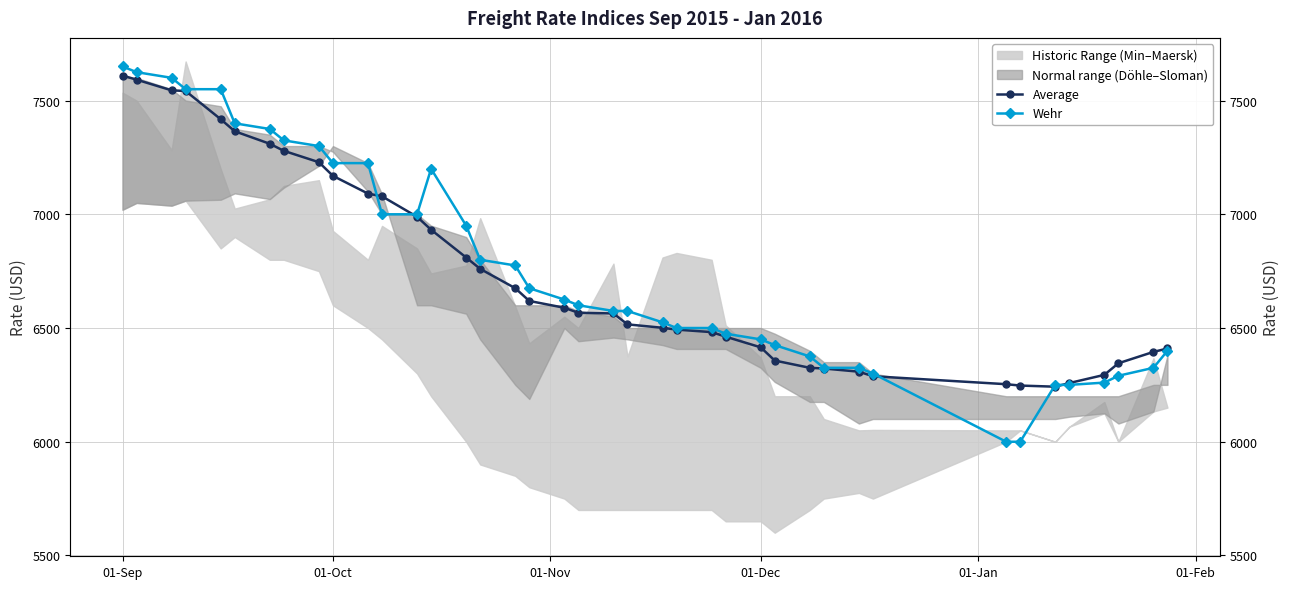

Reading left to right, list all the values displayed in this chart.

Average: 7610	7592	7545	7542	7418	7365	7310	7279	7229	7169	7091	7079	6989	6932	6810	6760	6675	6619	6589	6567	6564	6516	6501	6493	6482	6462	6415	6357	6325	6322	6308	6288	6253	6247	6242	6258	6294	6345	6395	6410
Wehr: 7650	7625	7600	7550	7550	7400	7375	7325	7300	7225	7225	7000	7000	7200	6950	6800	6775	6675	6625	6600	6575	6575	6525	6500	6500	6475	6450	6425	6375	6325	6325	6300	6000	6000	6250	6250	6260	6290	6325	6400